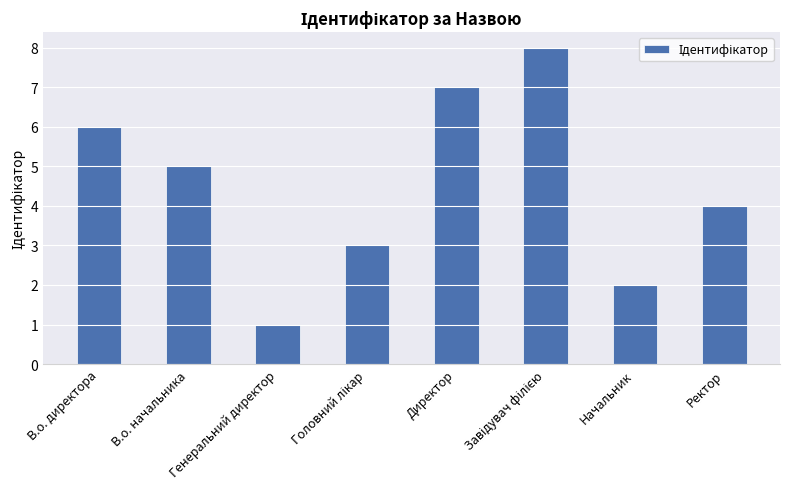

How many series are shown in this chart?

1